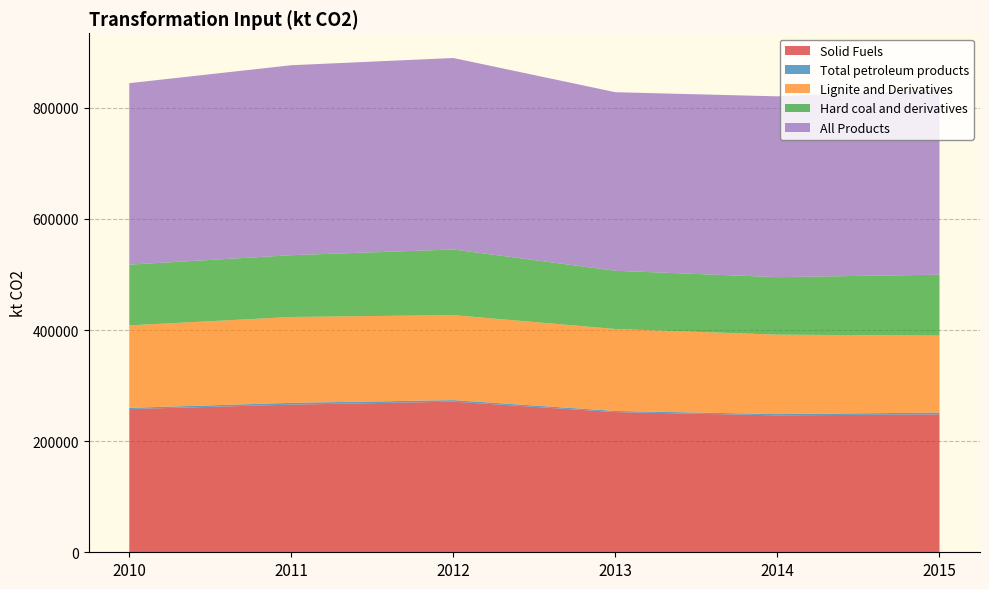

Reading right to left, what are all the values shown in this chart?

Solid Fuels: 248159.4	246404.2	252264.0	271083.8	265708.0	257746.5
Total petroleum products: 3275.3	2288.8	2061.2	2768.5	3227.2	2134.7
Lignite and Derivatives: 138528.6	142935.4	147489.8	152961.3	154502.6	148448.3
Hard coal and derivatives: 109630.8	103468.8	104774.1	118122.5	111205.4	109298.2
All Products: 332818.4	325421.0	321347.4	344575.2	341879.8	326574.4